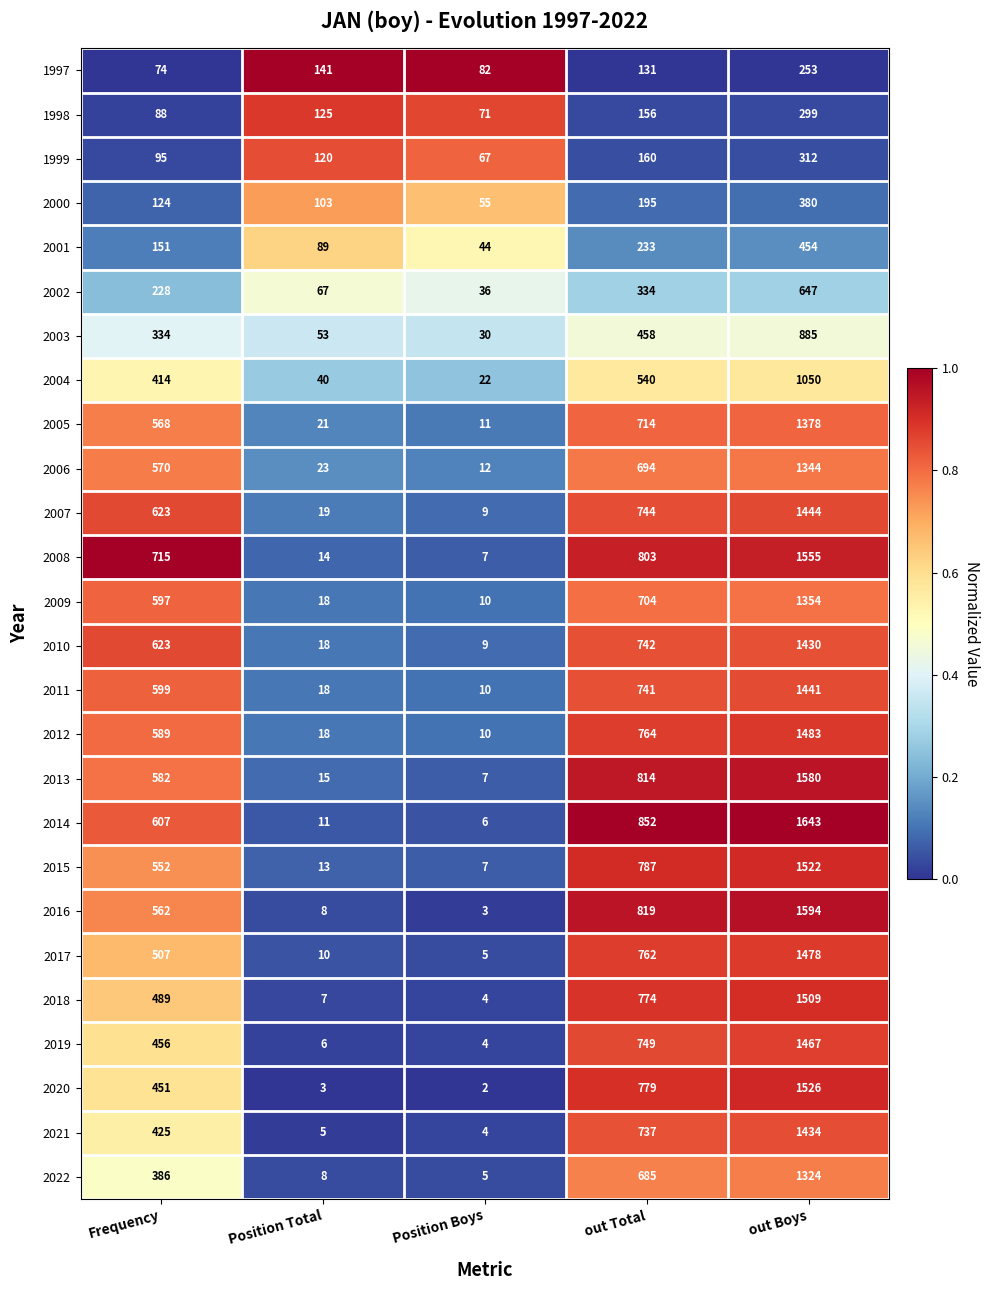

What is the difference between the 2007 values at Position Total and out Boys?

1425